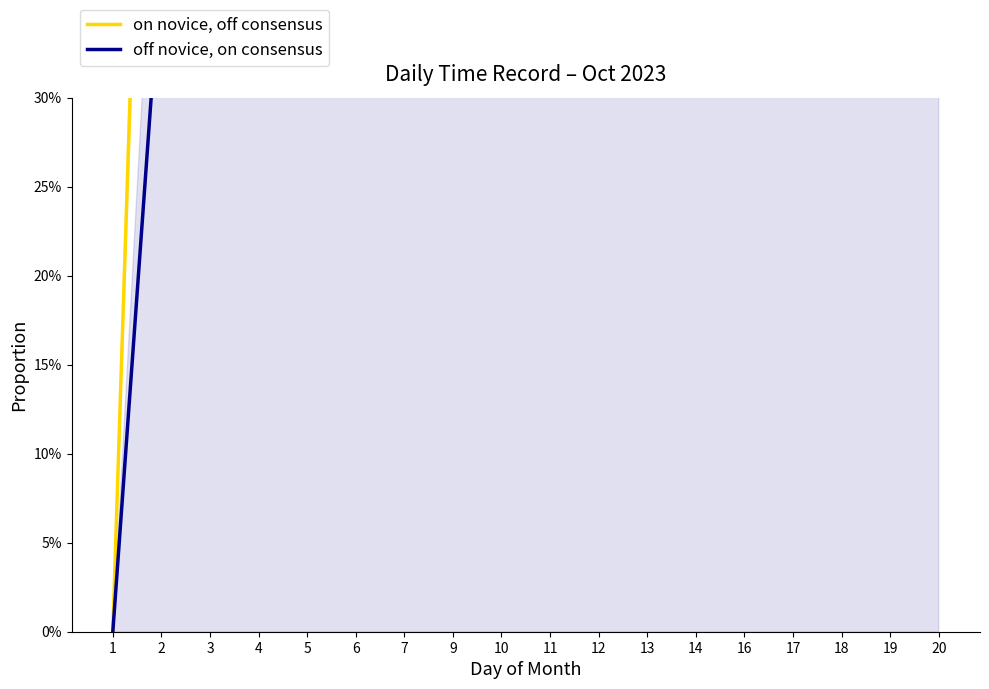

What is the spread (max minus min) of values at 3?

0.5